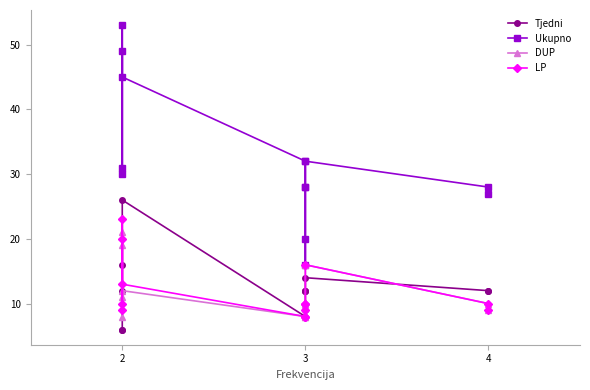

How many lines are shown in the chart?

4